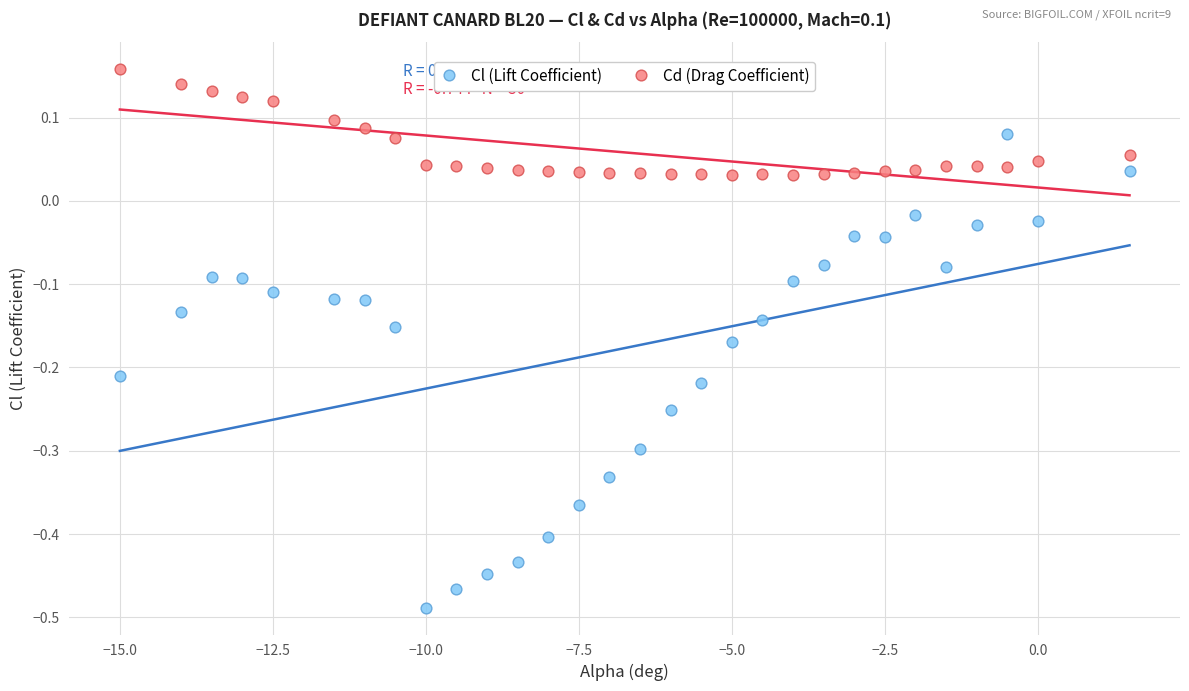

Which series reaches the maximum Y coordinate?

Cd (Drag Coefficient)